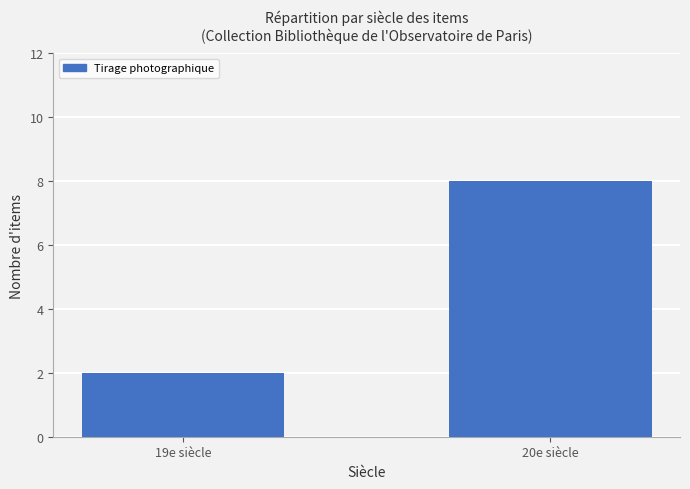

List the labels in order of value, smallest first.

19e siècle, 20e siècle